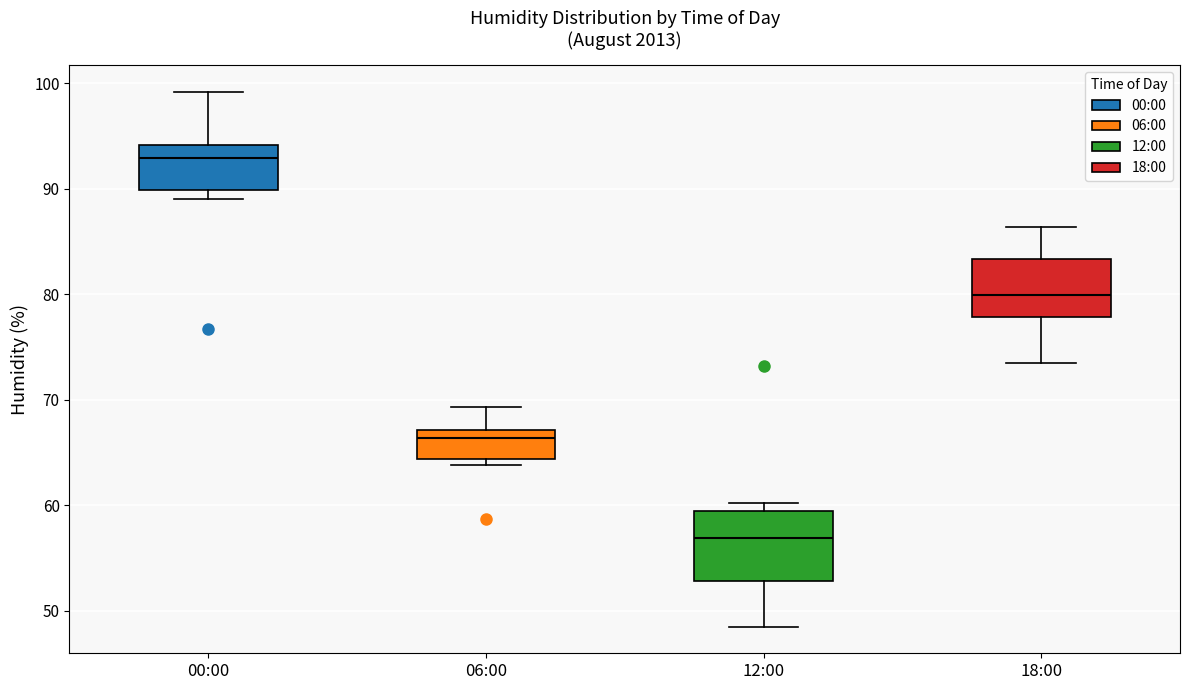

Where does the median line of the box for 00:00 sit on the y-axis? The values are not printed on the chart, so give them approximately, as read against the axis.

93